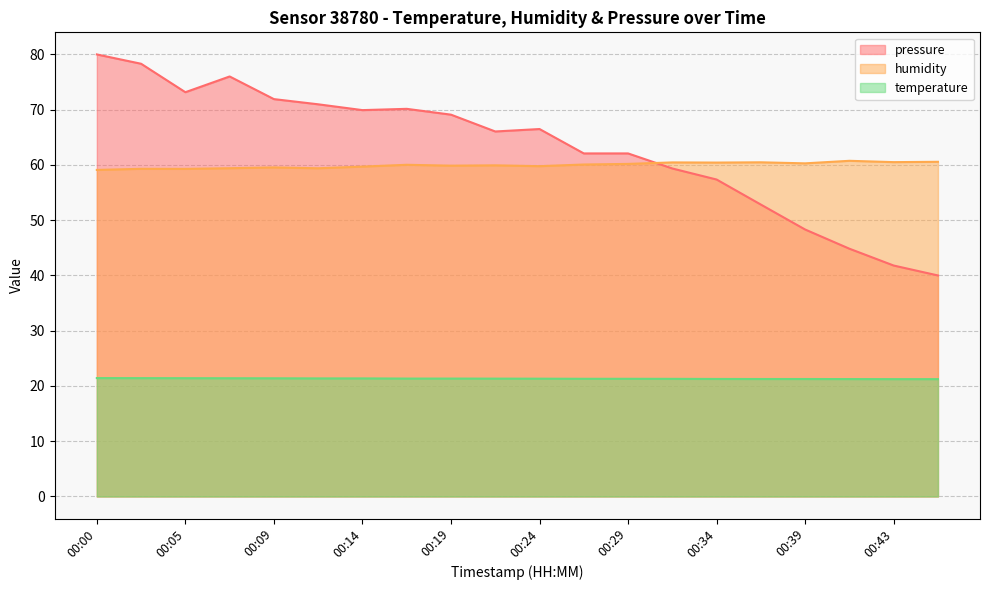

Does the chart have visible grid lines?

Yes